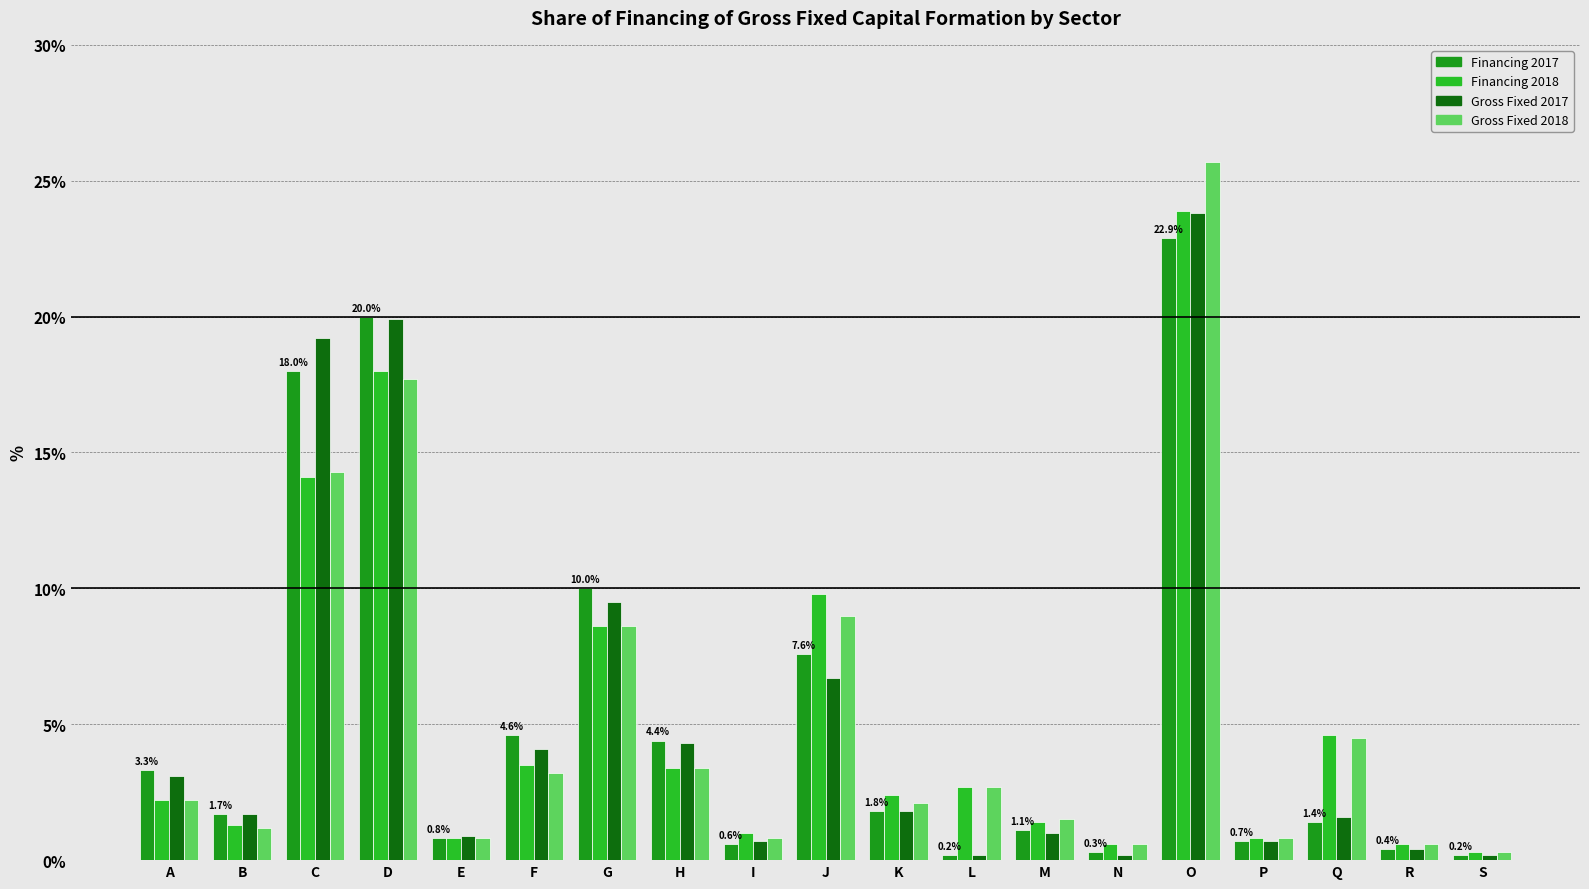

How many distinct data groups are displayed?

4